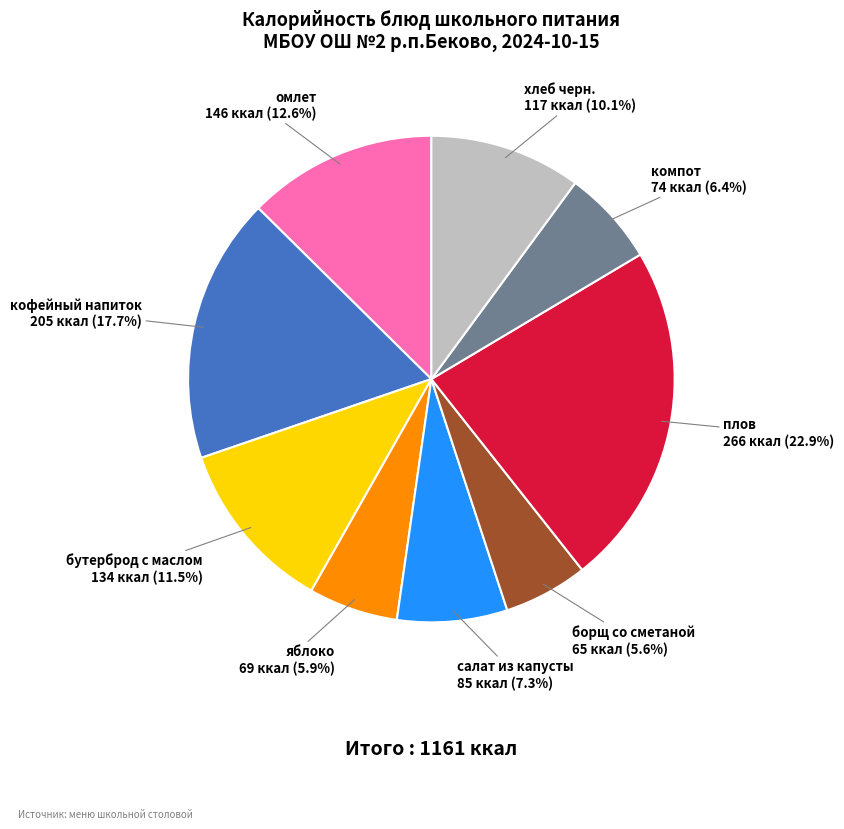

Which category has the biggest portion of the pie?

плов